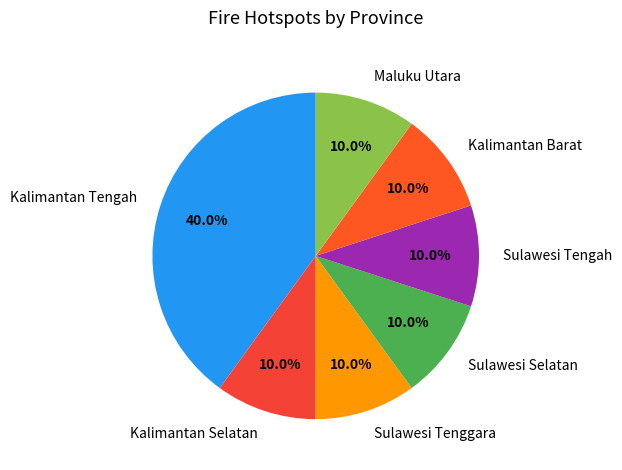

Is it true that Kalimantan Selatan is 1% of the pie?

False